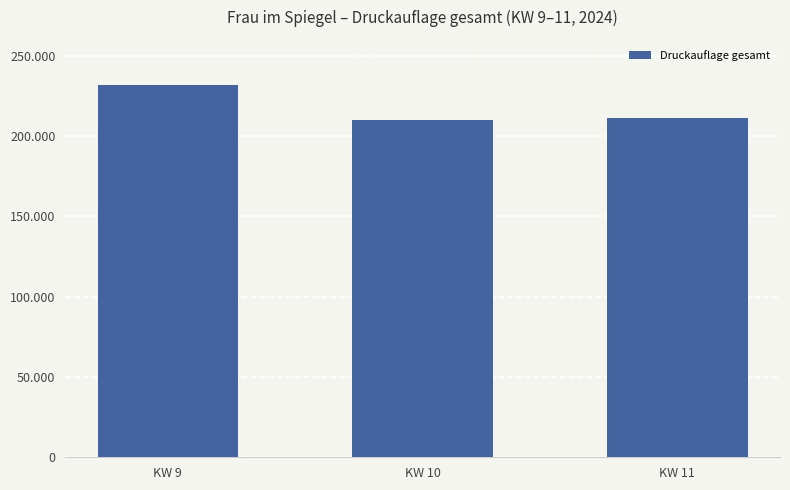

Reading left to right, what are all the values shown in this chart?

231600	210350	211600